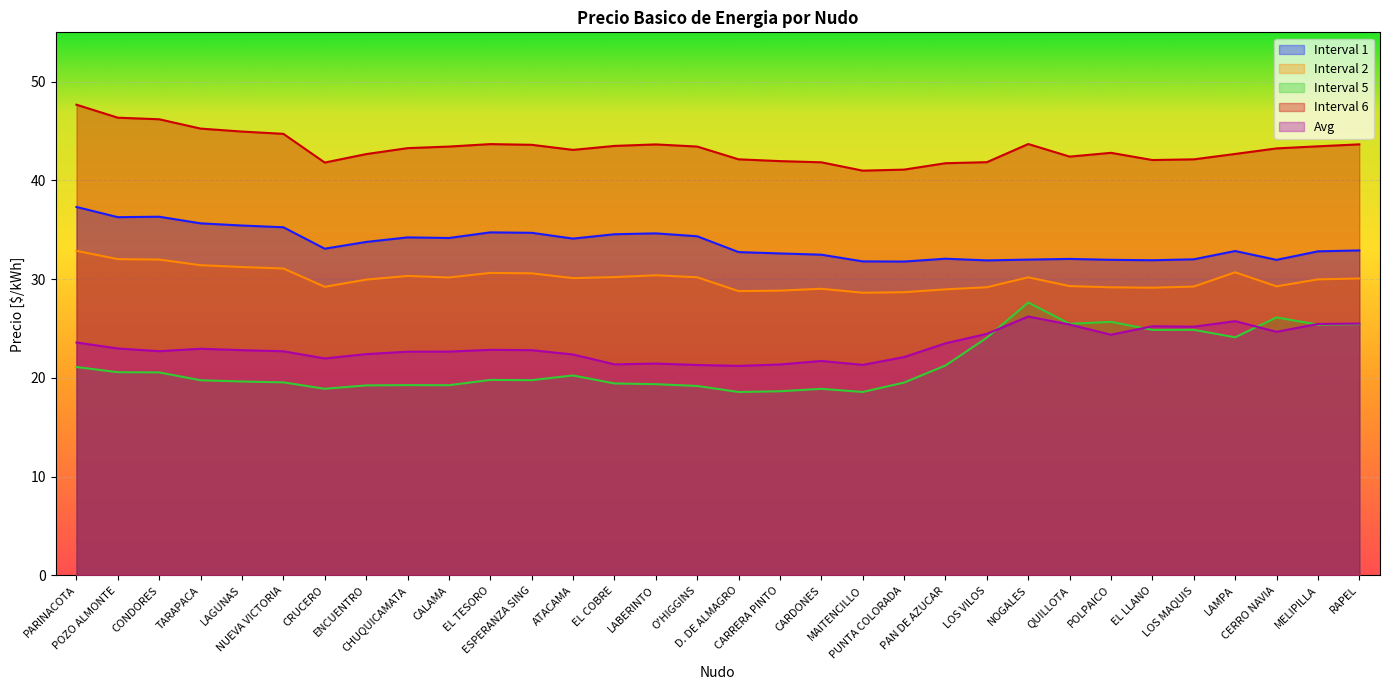

What is the smallest value displayed?

18.6